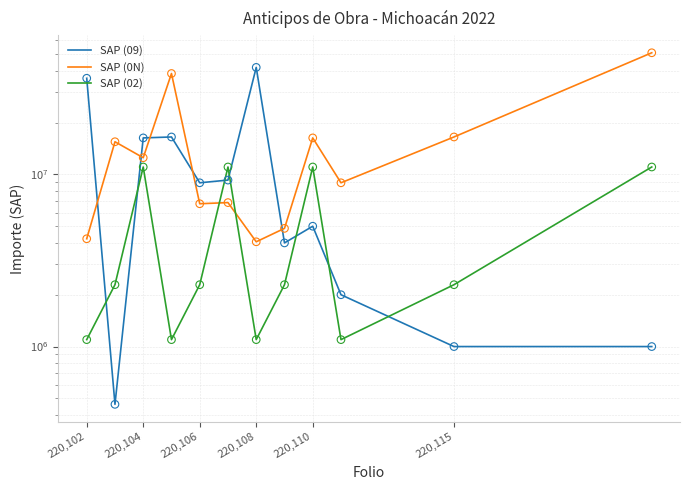

Which series has the largest total across all categories?

SAP (0N)